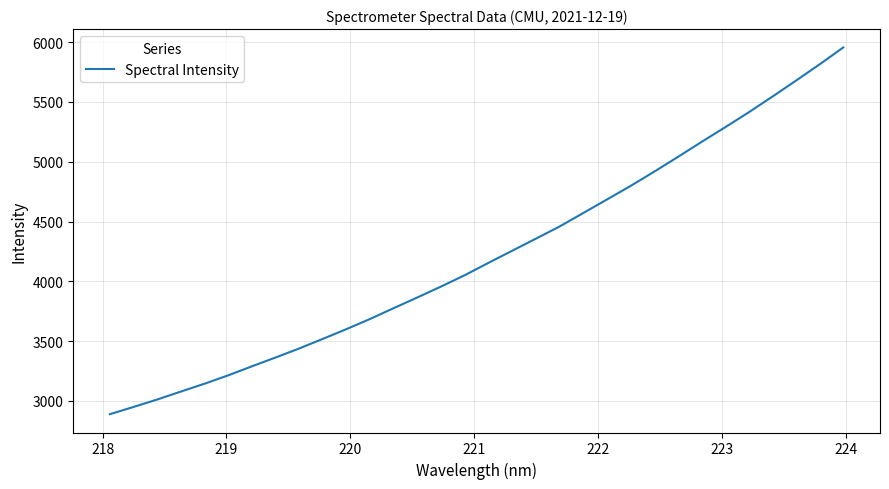

Reading left to right, list all the values displayed in this chart.

2889.2	2949.9	3012.1	3078.6	3144.3	3214.3	3289.5	3363.5	3439.1	3519.5	3601.3	3686.5	3777.2	3866.7	3957.6	4052.6	4155.5	4256.6	4357.2	4458.8	4571.6	4684.3	4797.8	4917.1	5040.1	5165.7	5288.3	5413.7	5544.6	5678.6	5814.9	5955.8